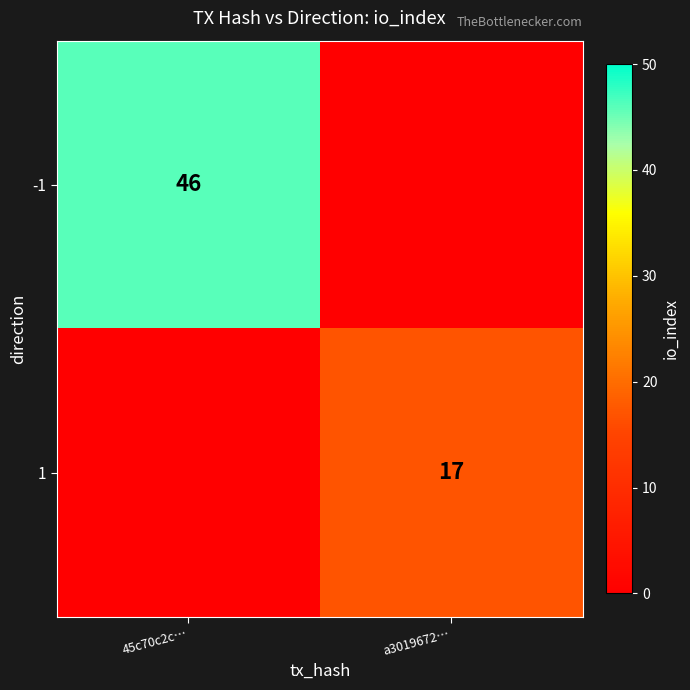

True or false: 1 has a value of 17 at a3019672….

True